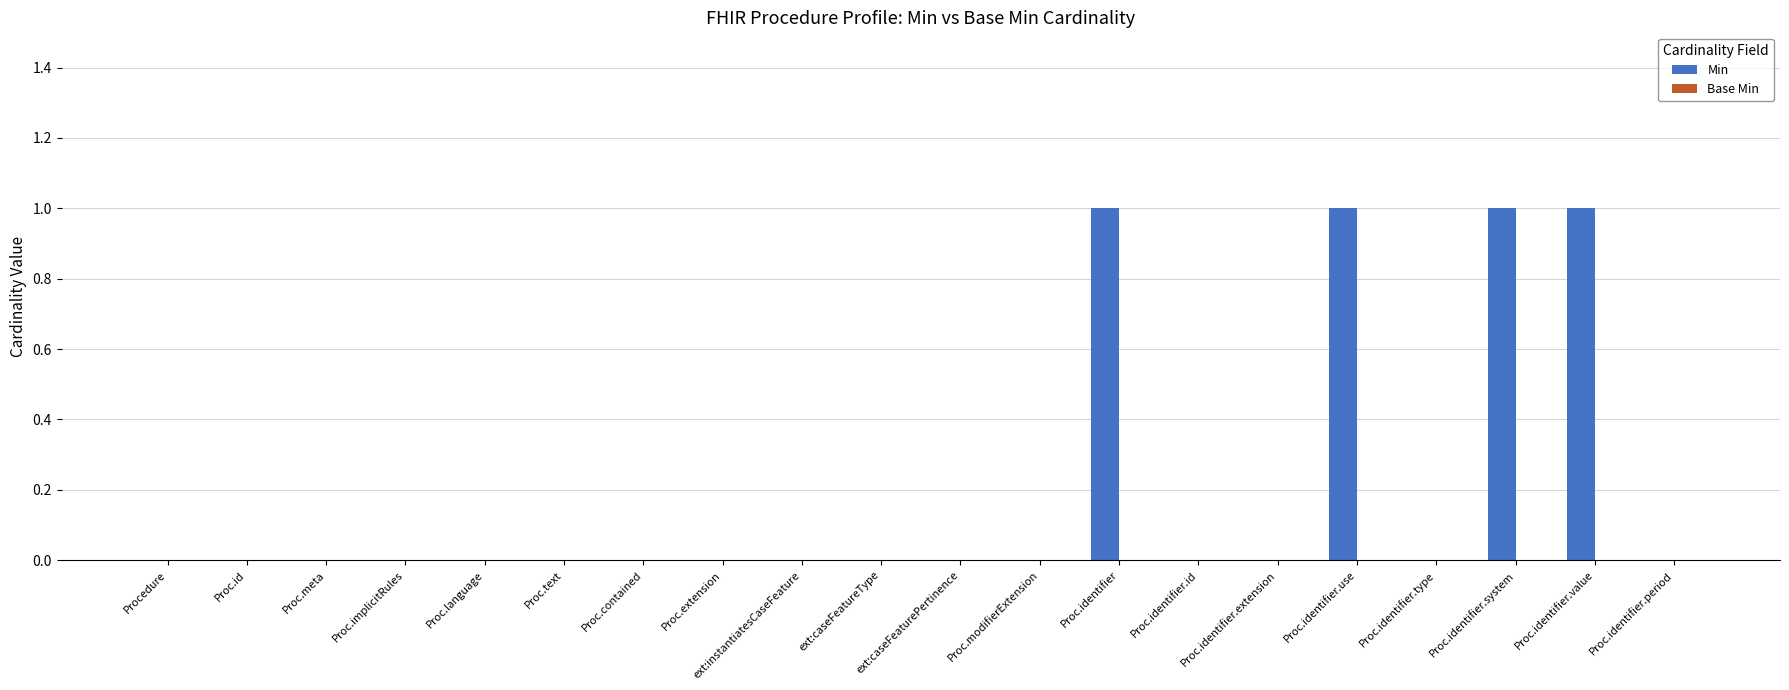

What is the sum of all values?

4